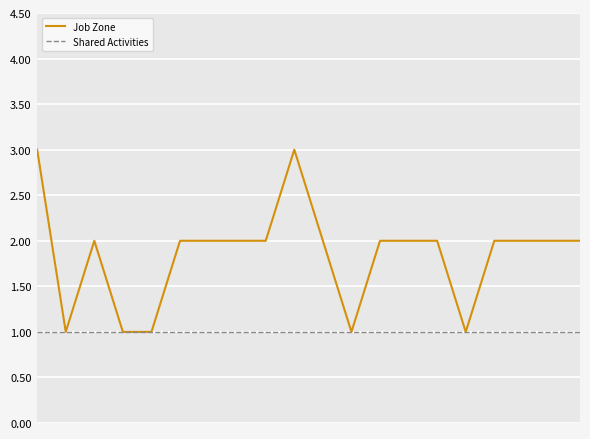

Which series has the largest range (max minus min)?

Job Zone